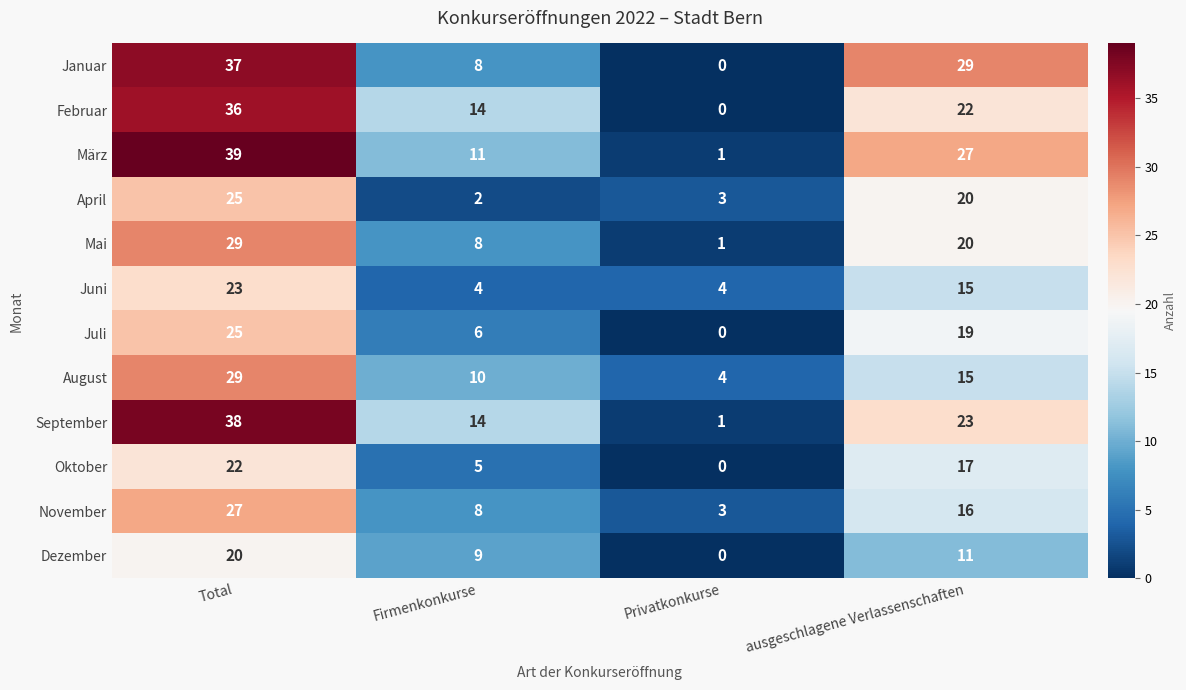

Which category has the lowest value across all series?

Privatkonkurse